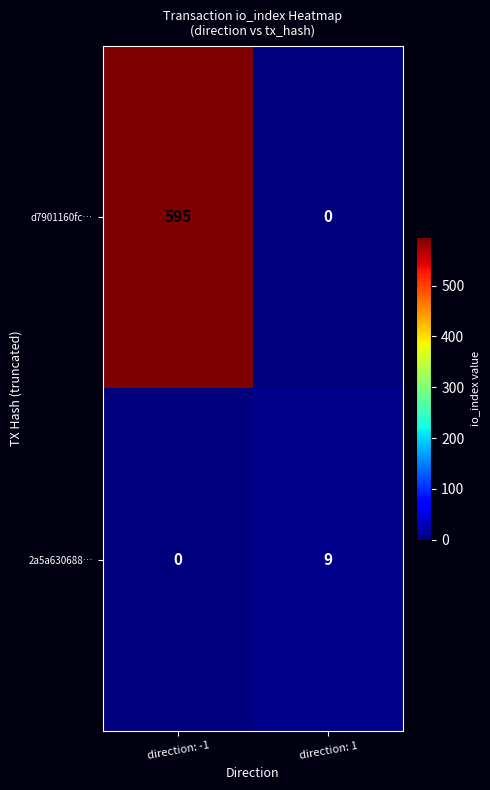

Read the 2a5a630688… value at direction: 1.

9